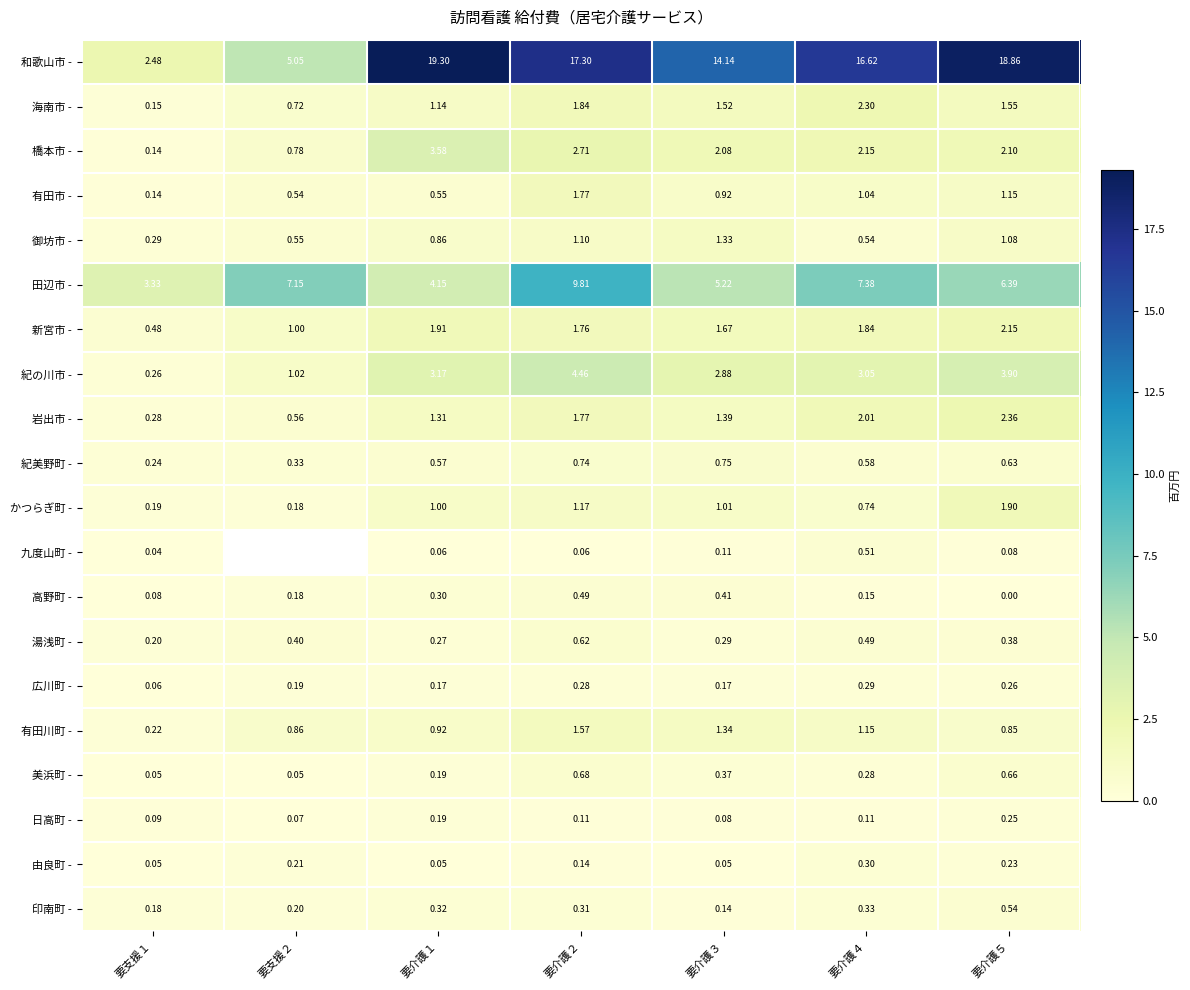

Is the value of 有田川町 - at 要支援２ greater than the value of 紀の川市 - at 要介護２?

No